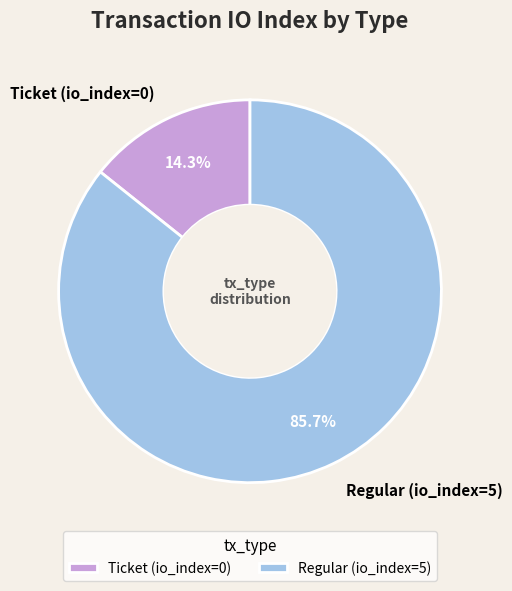

Does Regular (io_index=5) represent more than half of the total?

Yes